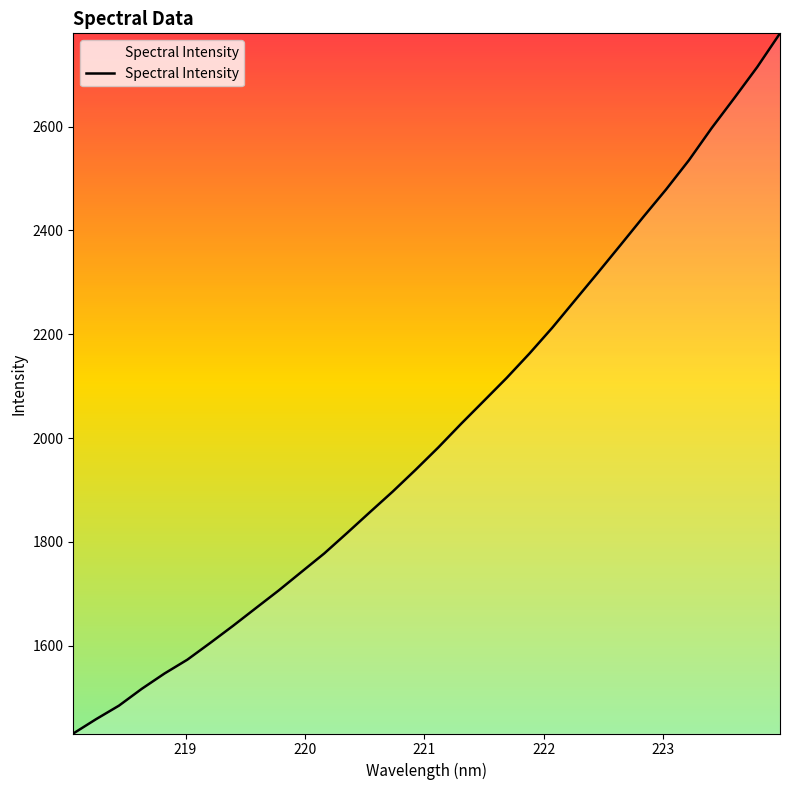

How many lines are shown in the chart?

1